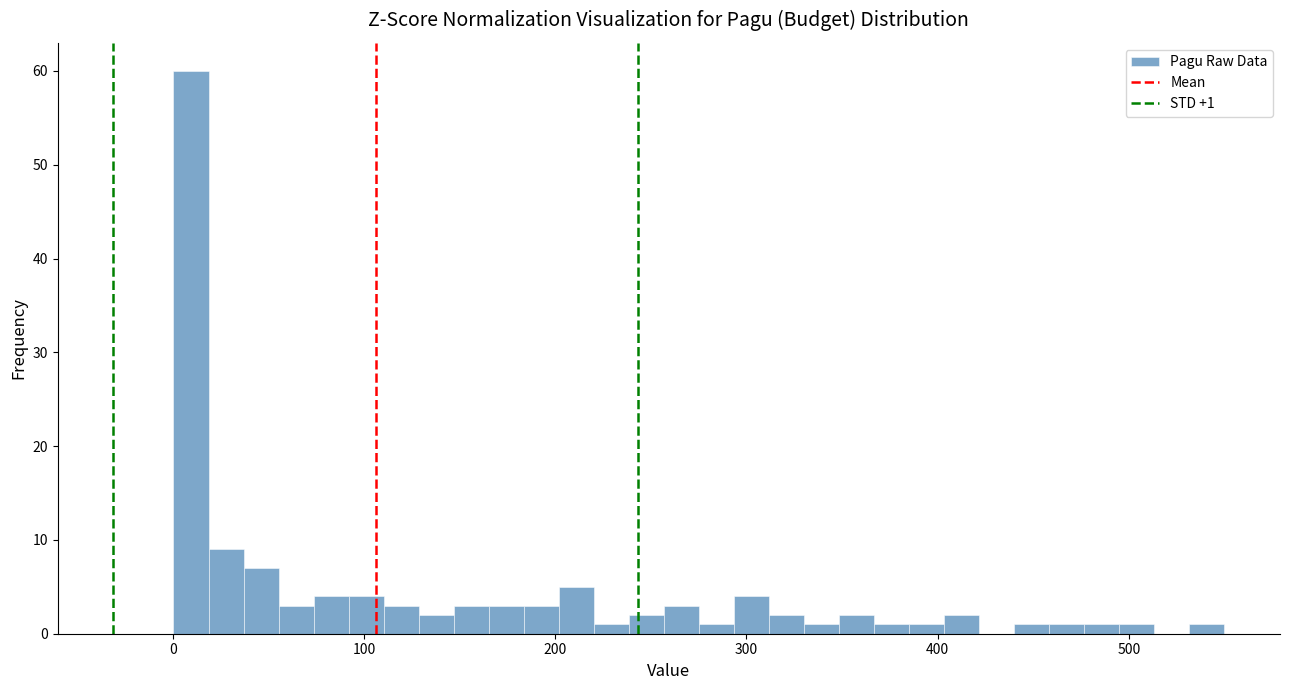

Read against the x-axis, roughly where is the centre of the tallest bar?

10